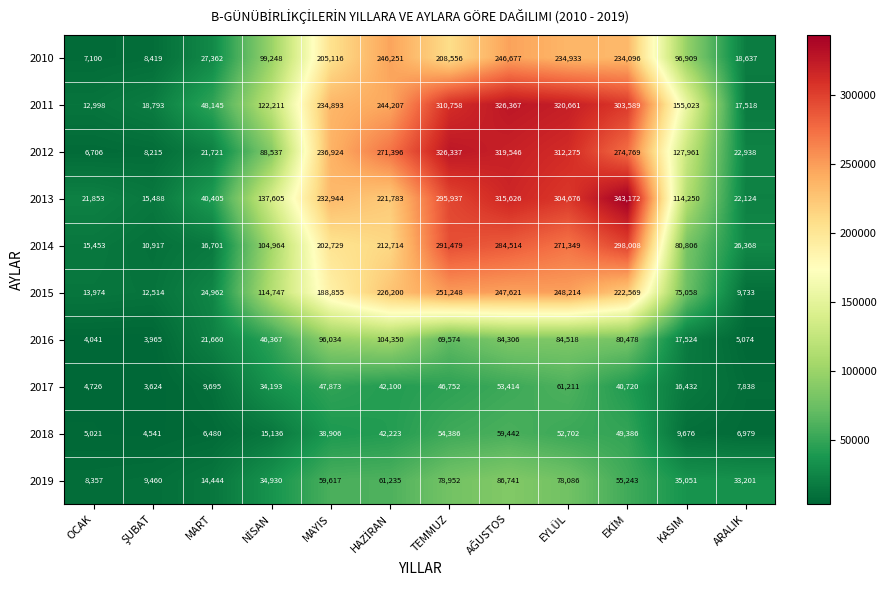

Where does the 2013 series first go above 221783?

MAYIS